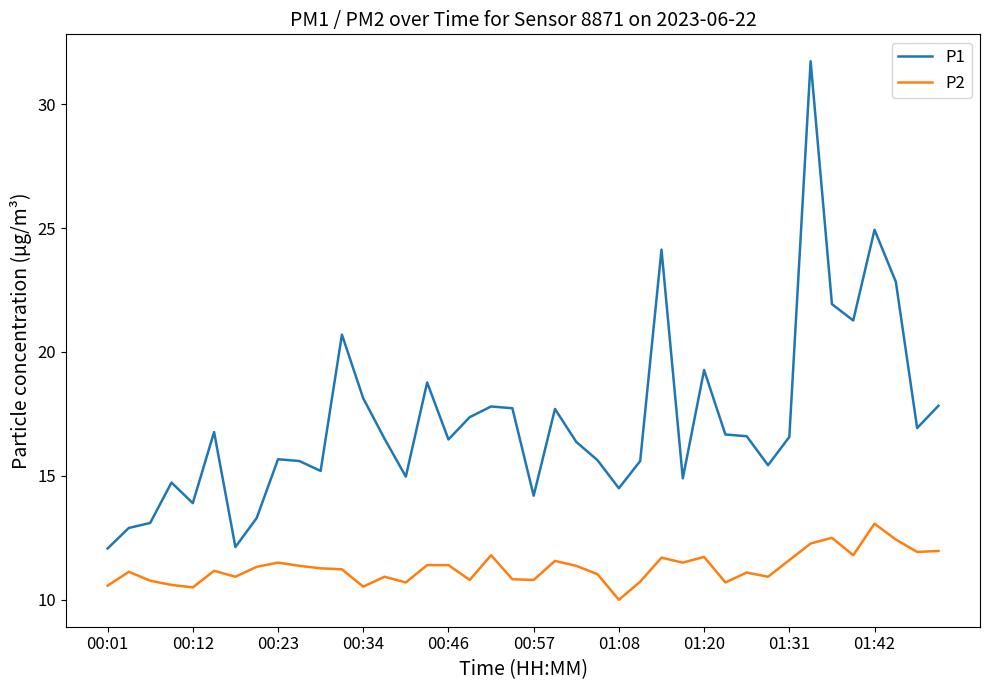

True or false: P2 has more than 0 points higher than both neighbors.

True